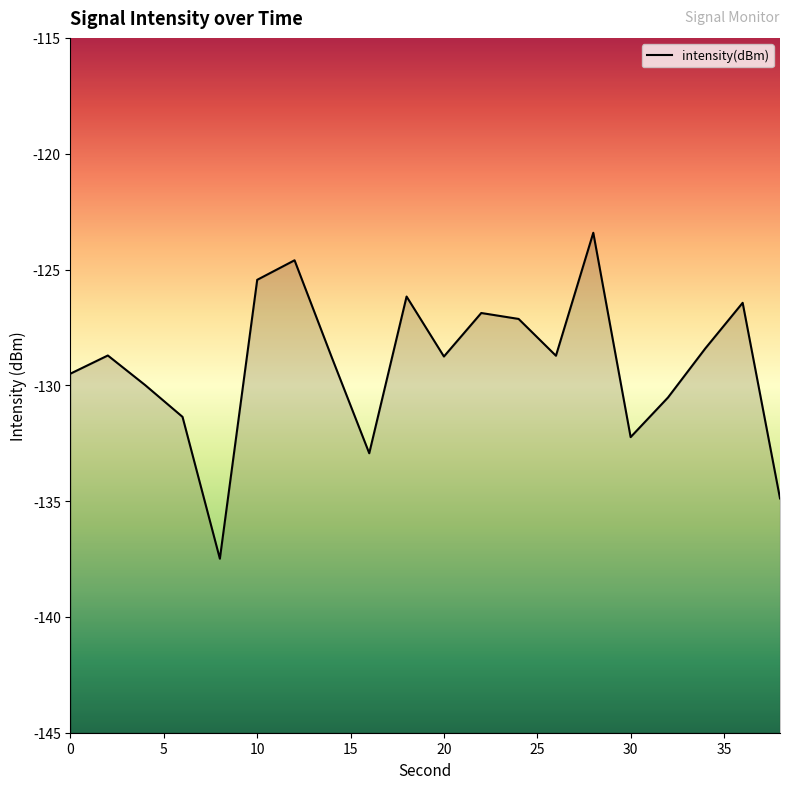

What is the smallest value displayed?

-137.5